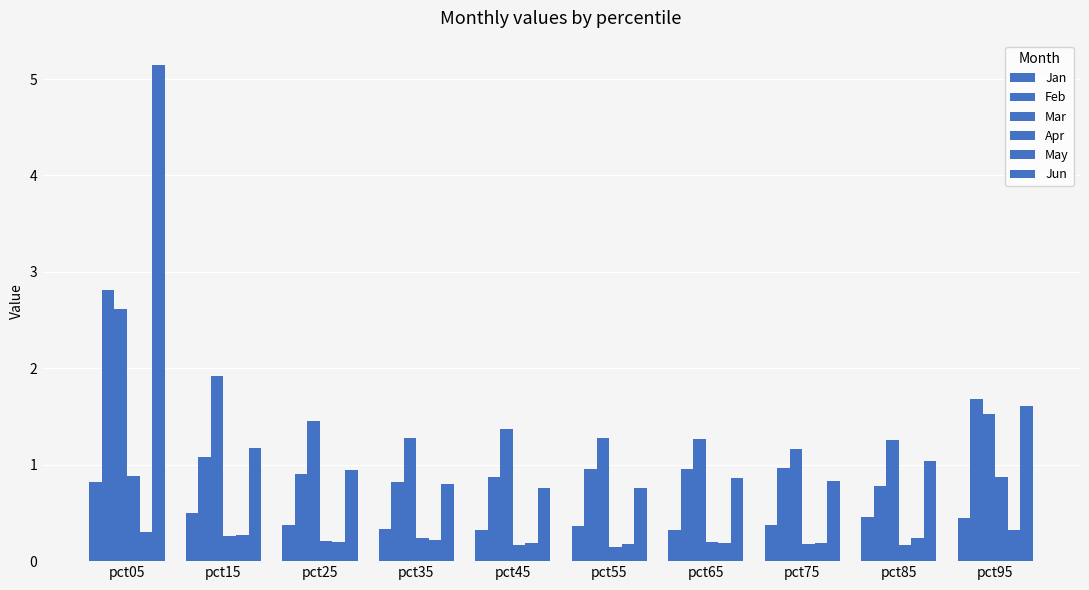

Which series changed the most between pct25 and pct45?

Jun